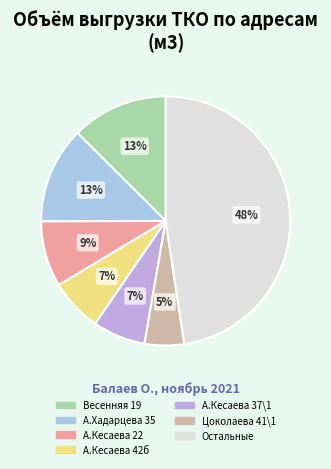

Does any single category account for the majority?

No